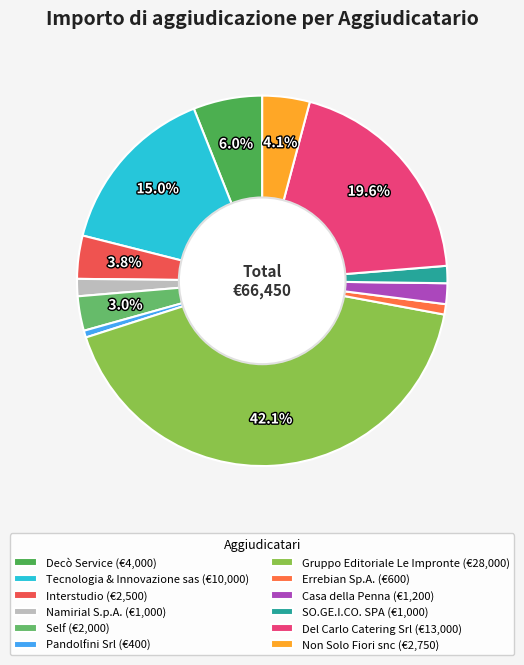

To the nearest percent, what is the difference between the largest and smallest slice percentages?

42%